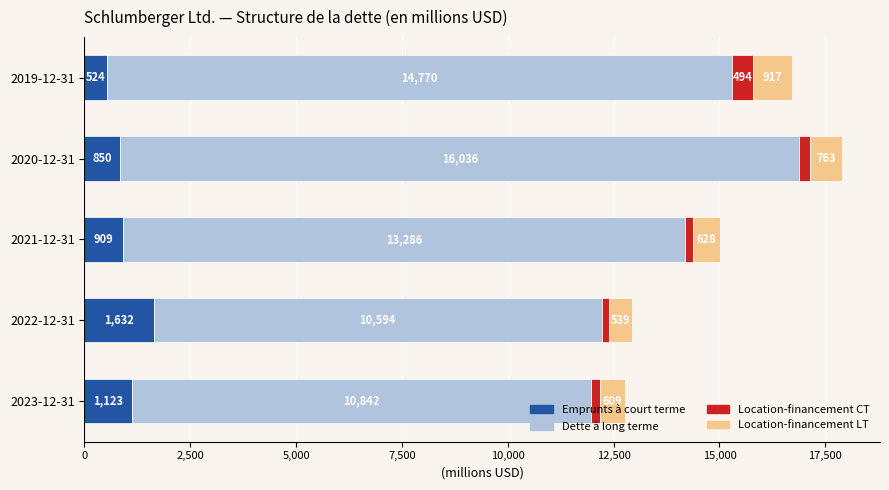

What is the sum of the Emprunts à court terme values at 2023-12-31 and 2020-12-31?

1973